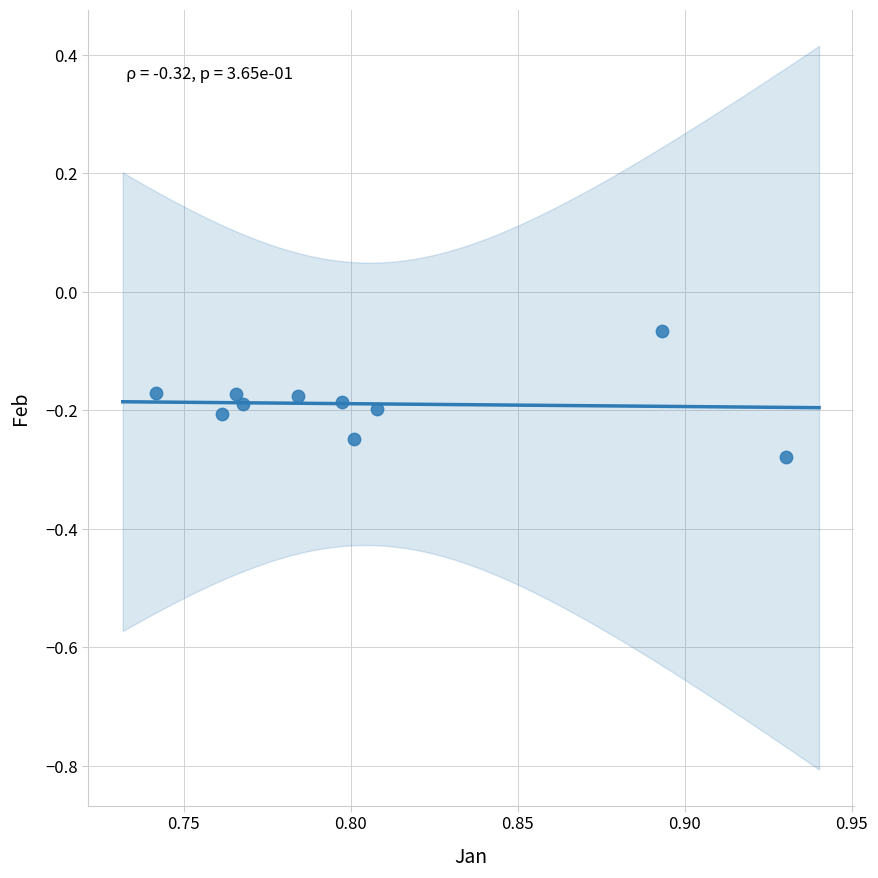

What is the average X value?

0.8